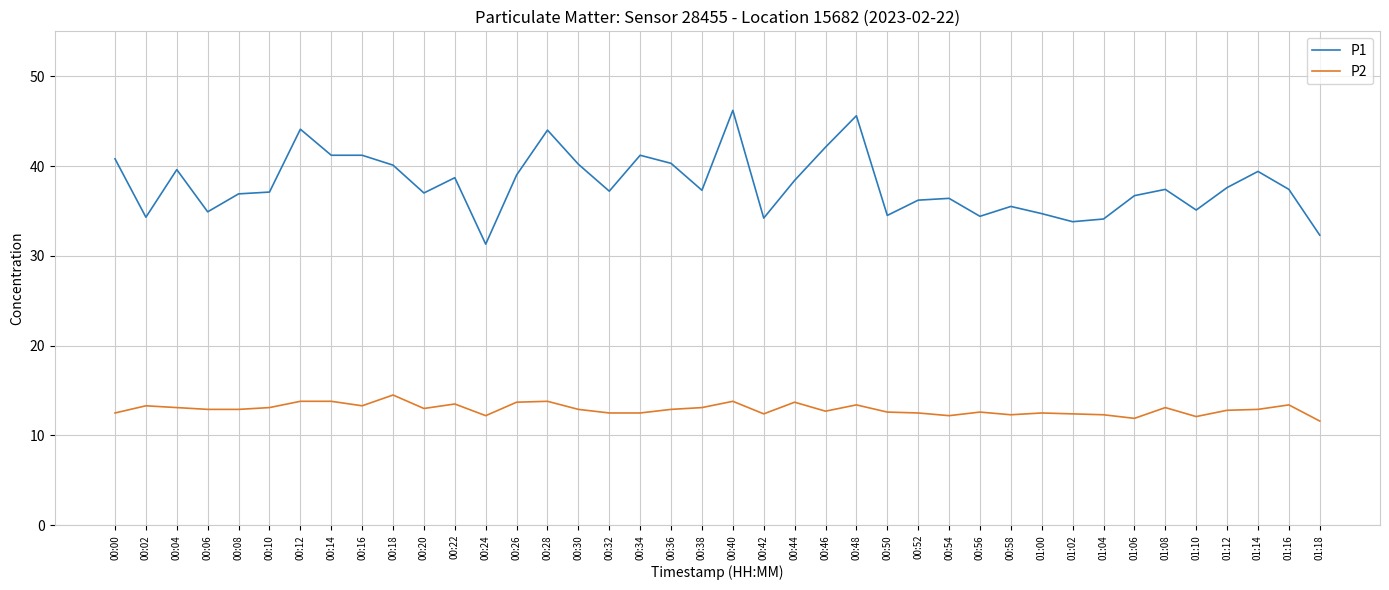

Is this an area chart (filled region under the line)?

No